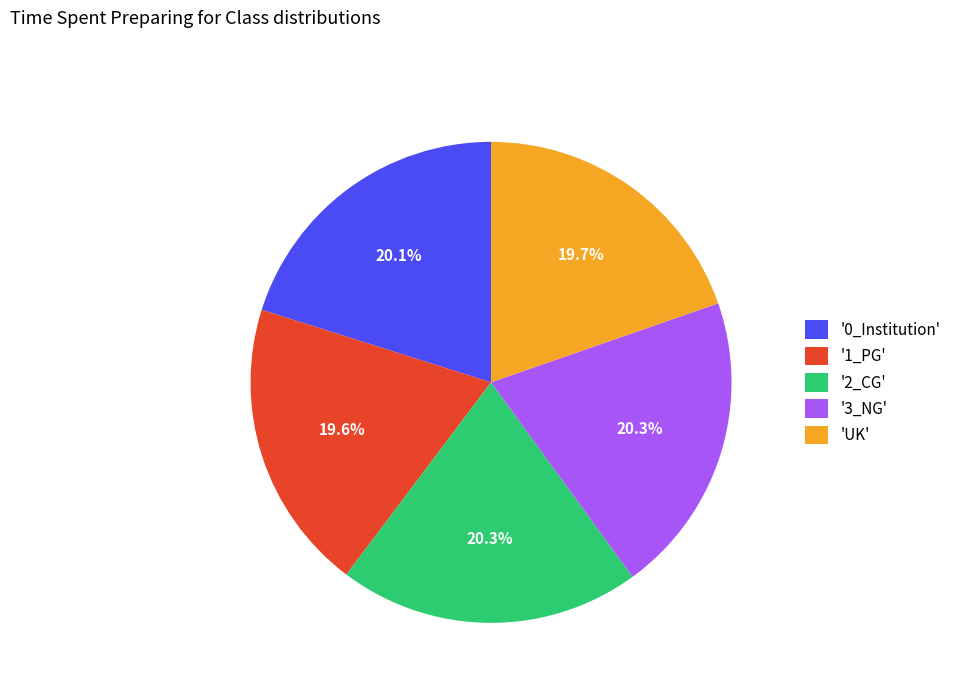

What is the total percentage of '0_Institution' and '2_CG'?

40.4%